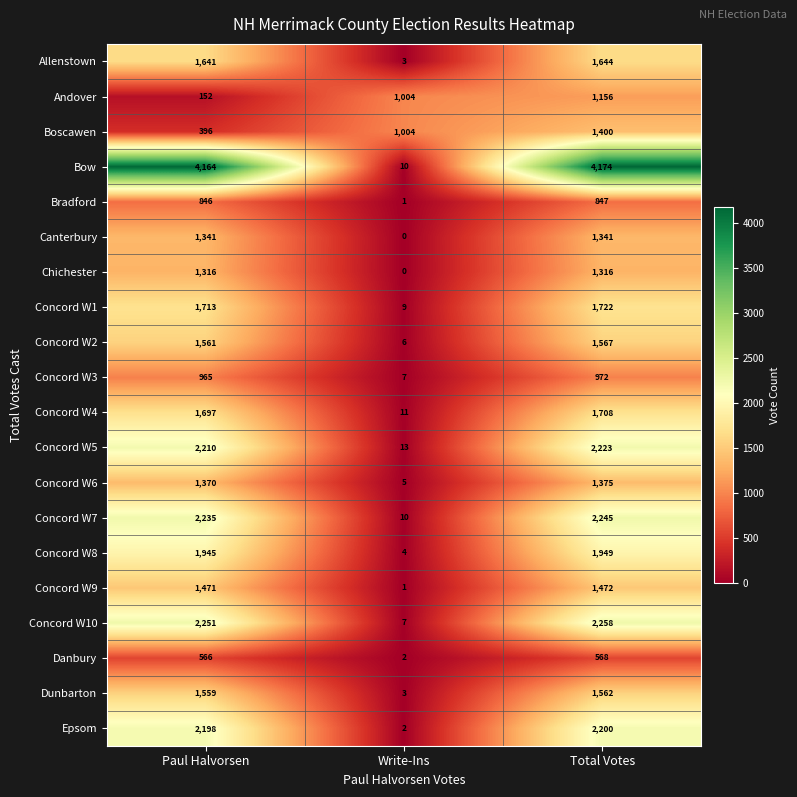

What is the highest value of the Boscawen series?

1400